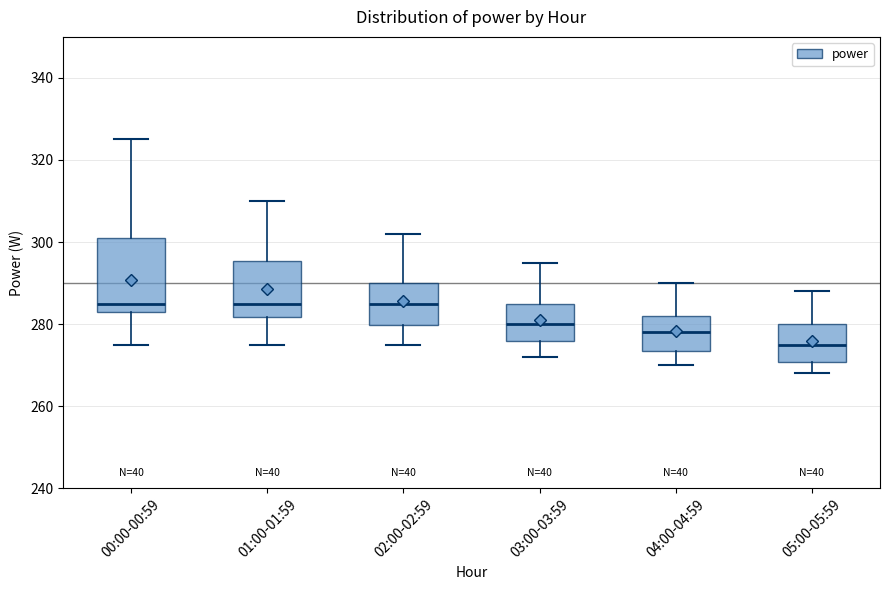

Reading left to right, transcribe this box plot: for each box, give where its median line is, the range the box spans, and where its two whiskers end, as read against the y-axis. The values are not printed on the chart, so give them approximately, as read against the axis.

00:00-00:59: median 286, box 284 to 302, whiskers 276 to 326
01:00-01:59: median 286, box 282 to 296, whiskers 276 to 310
02:00-02:59: median 286, box 280 to 290, whiskers 276 to 302
03:00-03:59: median 280, box 276 to 286, whiskers 272 to 296
04:00-04:59: median 278, box 274 to 282, whiskers 270 to 290
05:00-05:59: median 276, box 270 to 280, whiskers 268 to 288